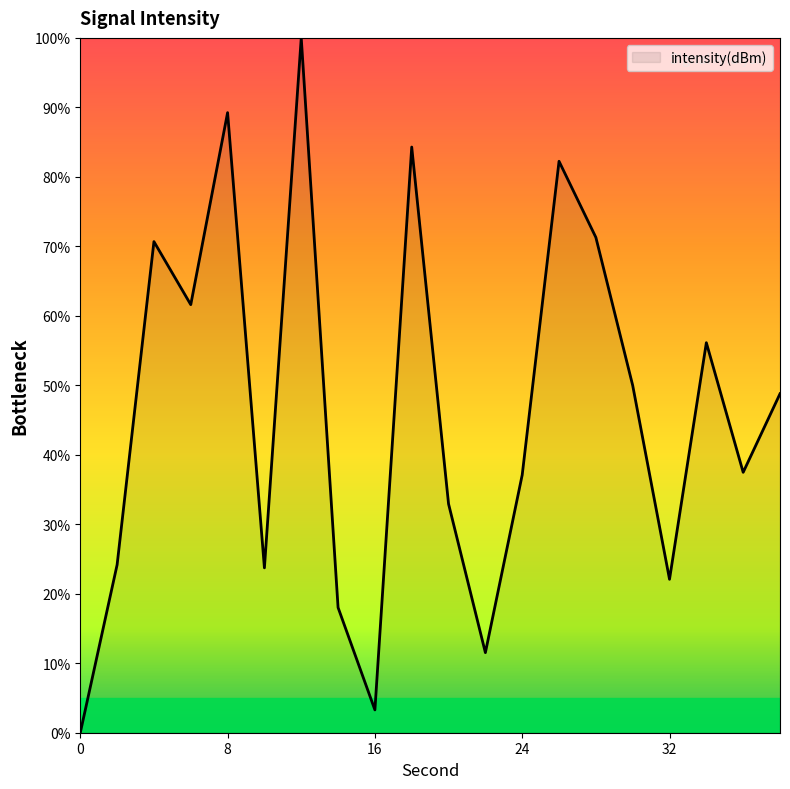

What is the maximum value shown in the chart?

100.0